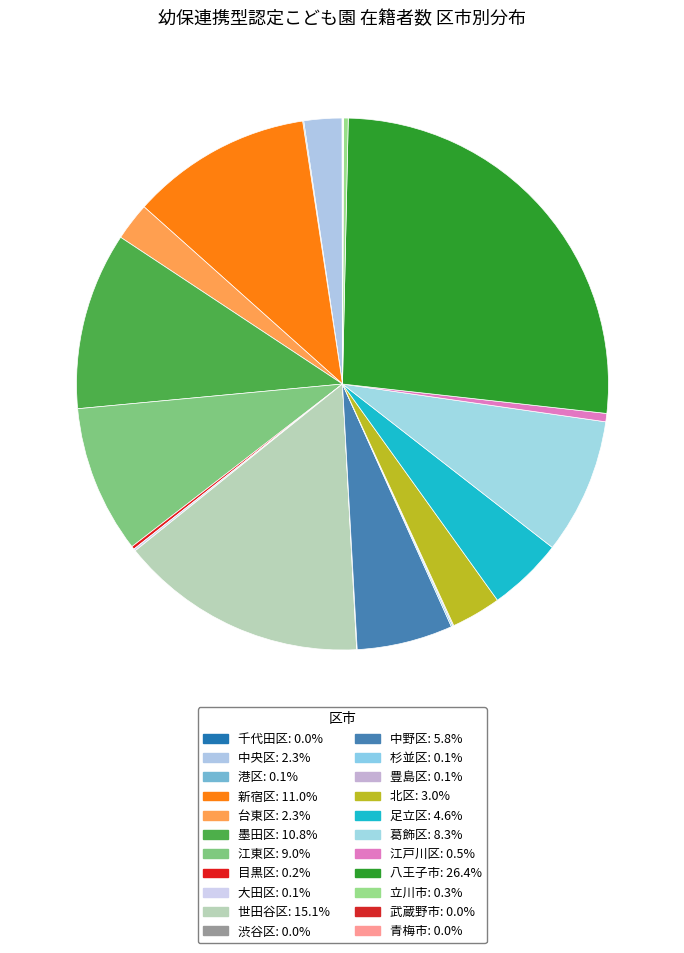

Is 渋谷区 the majority of the pie?

No